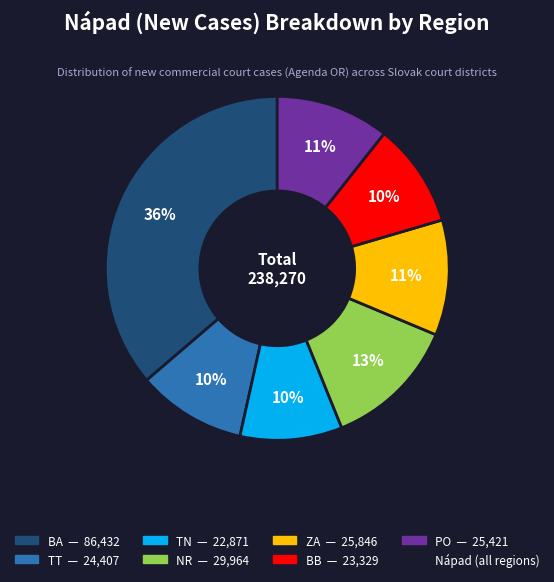

Does any single category account for the majority?

No